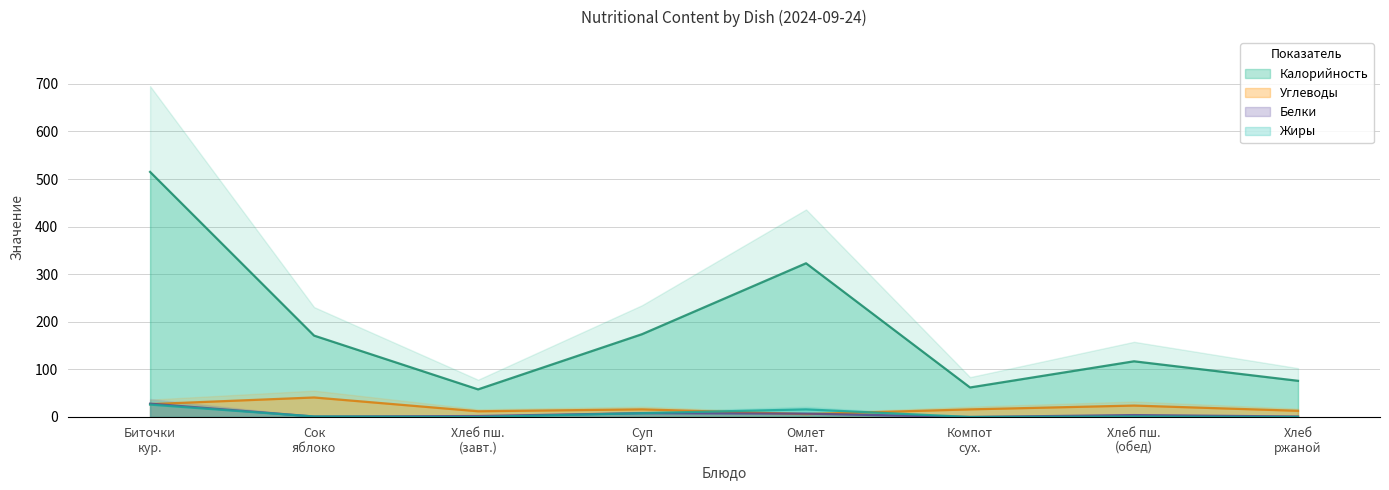

True or false: Белки and Калорийность intersect in this chart.

False